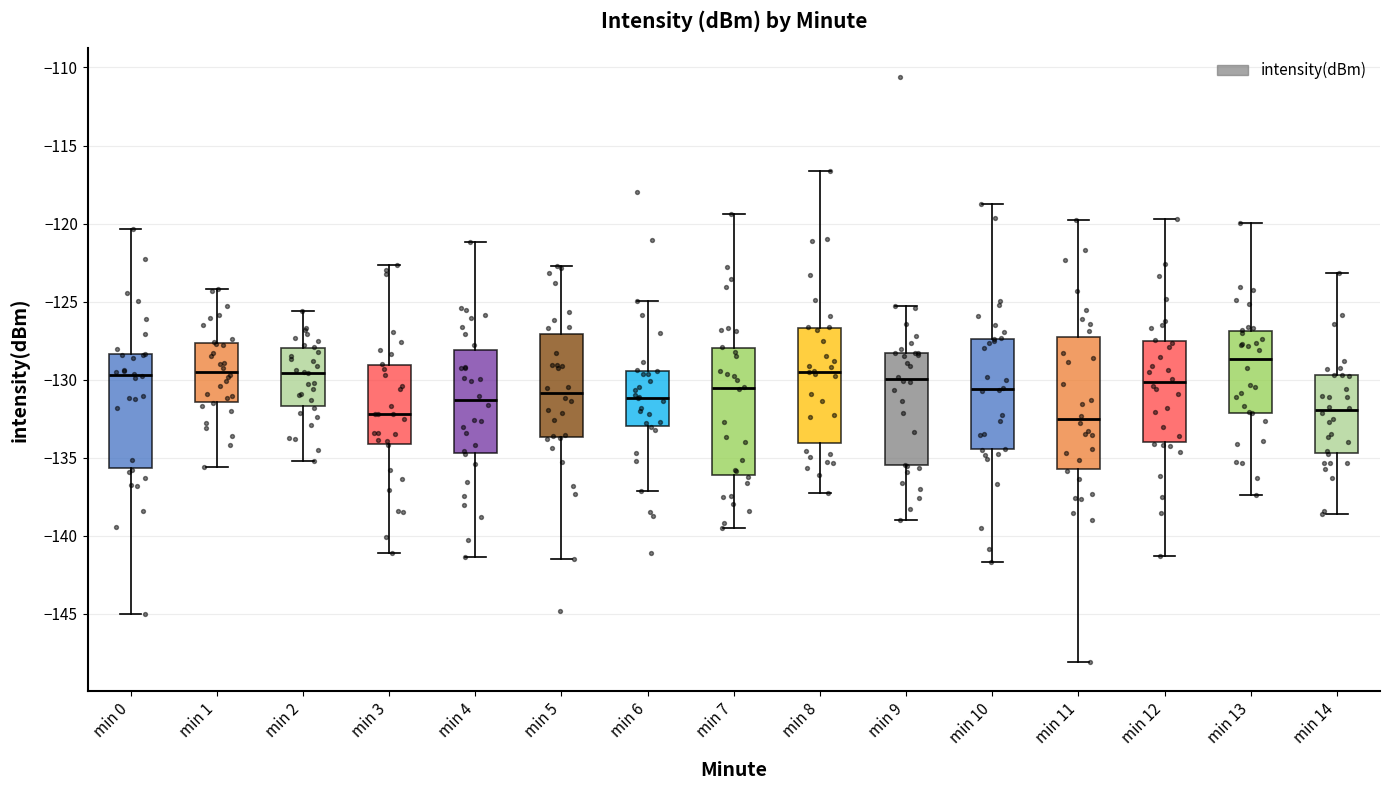

Reading left to right, transcribe this box plot: for each box, give where its median line is, the range the box spans, and where its two whiskers end, as read against the y-axis. The values are not printed on the chart, so give them approximately, as read against the axis.

min 0: median -129.5, box -135.5 to -128.5, whiskers -145.0 to -120.5
min 1: median -129.5, box -131.5 to -127.5, whiskers -135.5 to -124.0
min 2: median -129.5, box -131.5 to -128.0, whiskers -135.0 to -125.5
min 3: median -132.0, box -134.0 to -129.0, whiskers -141.0 to -122.5
min 4: median -131.5, box -134.5 to -128.0, whiskers -141.5 to -121.0
min 5: median -131.0, box -133.5 to -127.0, whiskers -141.5 to -122.5
min 6: median -131.0, box -133.0 to -129.5, whiskers -137.0 to -125.0
min 7: median -130.5, box -136.0 to -128.0, whiskers -139.5 to -119.5
min 8: median -129.5, box -134.0 to -126.5, whiskers -137.5 to -116.5
min 9: median -130.0, box -135.5 to -128.5, whiskers -139.0 to -125.5
min 10: median -130.5, box -134.5 to -127.5, whiskers -141.5 to -119.0
min 11: median -132.5, box -135.5 to -127.0, whiskers -148.0 to -120.0
min 12: median -130.0, box -134.0 to -127.5, whiskers -141.5 to -119.5
min 13: median -128.5, box -132.0 to -127.0, whiskers -137.5 to -120.0
min 14: median -132.0, box -134.5 to -129.5, whiskers -138.5 to -123.0